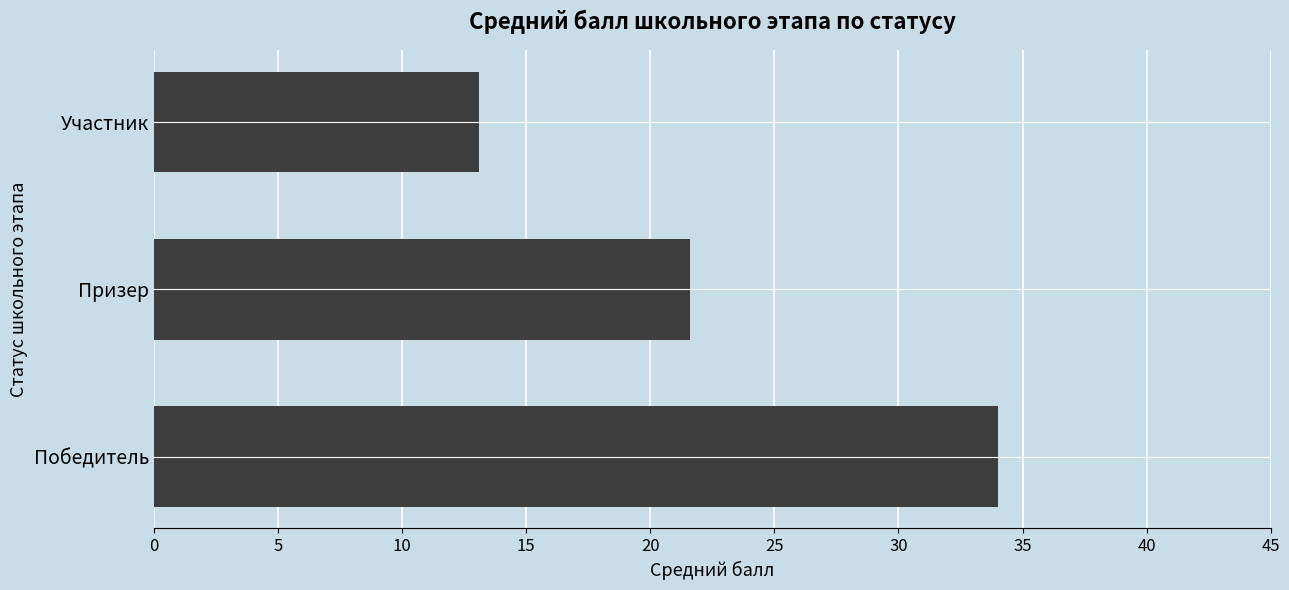

The chart shows a value of 13.1 at Участник. True or false?

True